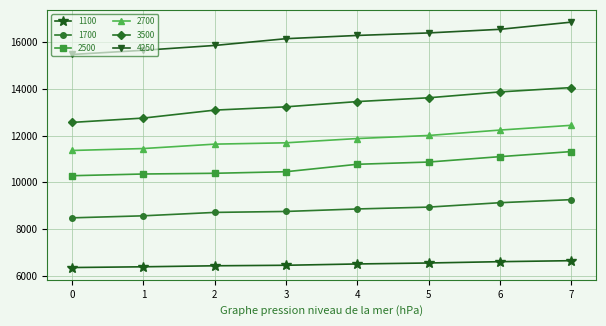

What is the average value of the 3500 series?

13333